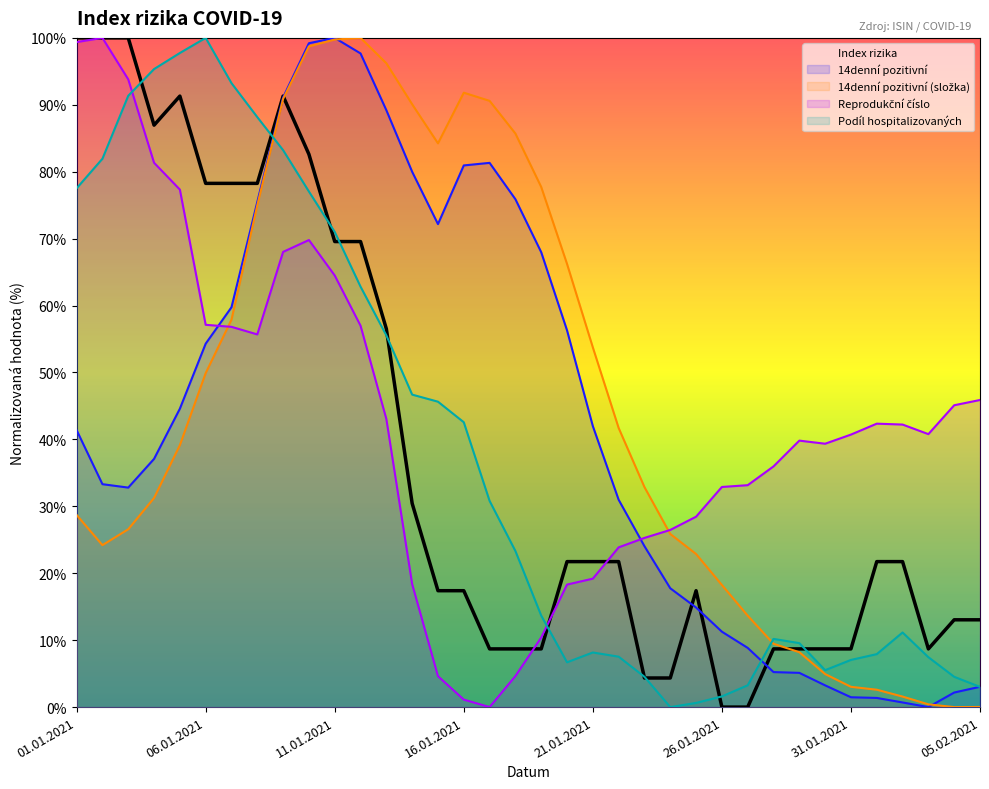

Reading left to right, transcribe all the data shown in this chart.

Index rizika: 100.0	100.0	100.0	87.0	91.3	78.3	78.3	78.3	91.3	82.6	69.6	69.6	56.5	30.4	17.4	17.4	8.7	8.7	8.7	21.7	21.7	21.7	4.3	4.3	17.4	0.0	0.0	8.7	8.7	8.7	8.7	21.7	21.7	8.7	13.0	13.0
14denni pozitivni: 41.4	33.3	32.8	37.1	44.6	54.3	59.7	75.5	91.1	99.2	100.0	97.7	89.2	80.0	72.2	80.9	81.3	75.9	68.0	56.3	42.0	31.0	24.0	17.8	14.9	11.3	8.8	5.2	5.1	3.2	1.5	1.4	0.7	0.0	2.2	3.0
14denni pozitivni slozka: 28.7	24.2	26.6	31.2	39.1	49.9	57.9	75.0	90.9	98.7	99.8	100.0	96.2	90.1	84.2	91.8	90.6	85.7	77.7	66.2	53.8	41.7	32.9	25.9	22.9	18.2	13.7	9.5	8.2	4.9	3.0	2.6	1.6	0.4	0.0	0.0
Reprodukcni cislo: 99.4	100.0	93.8	81.3	77.3	57.1	56.8	55.7	68.0	69.8	64.5	57.0	43.1	18.4	4.6	1.1	0.0	4.6	10.4	18.3	19.2	23.9	25.3	26.5	28.5	32.9	33.2	36.0	39.8	39.4	40.7	42.4	42.2	40.8	45.1	45.9
Podil hospitalizovanych: 77.5	81.9	91.3	95.3	97.7	100.0	93.2	88.2	83.2	77.0	71.0	62.8	55.5	46.7	45.6	42.6	30.8	23.3	13.7	6.7	8.2	7.5	4.5	0.0	0.6	1.6	3.3	10.2	9.6	5.5	7.0	7.9	11.1	7.5	4.5	3.0